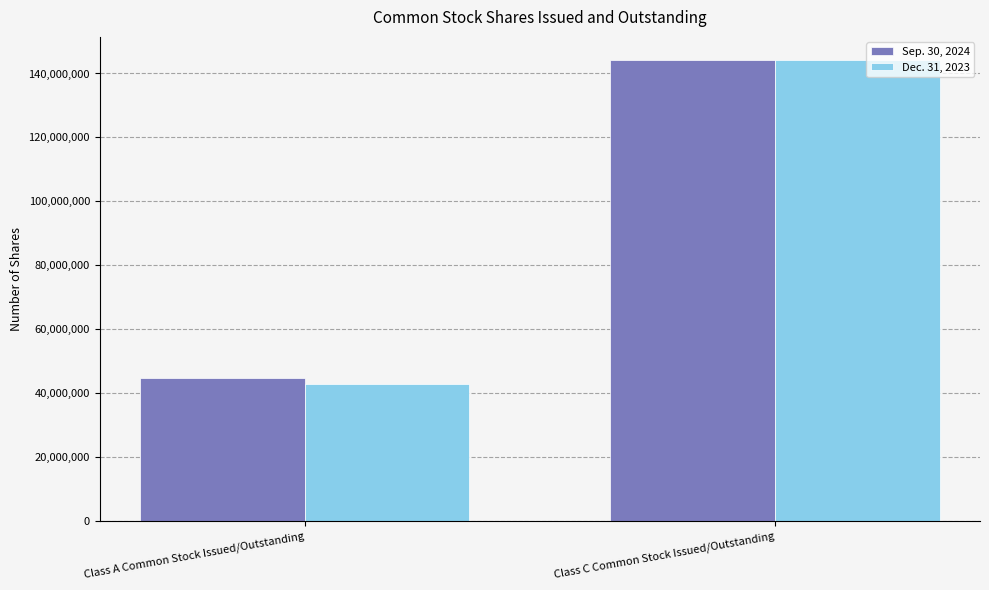

Count the Sep. 30, 2024 values in the range 44885521 to 144235246.

2